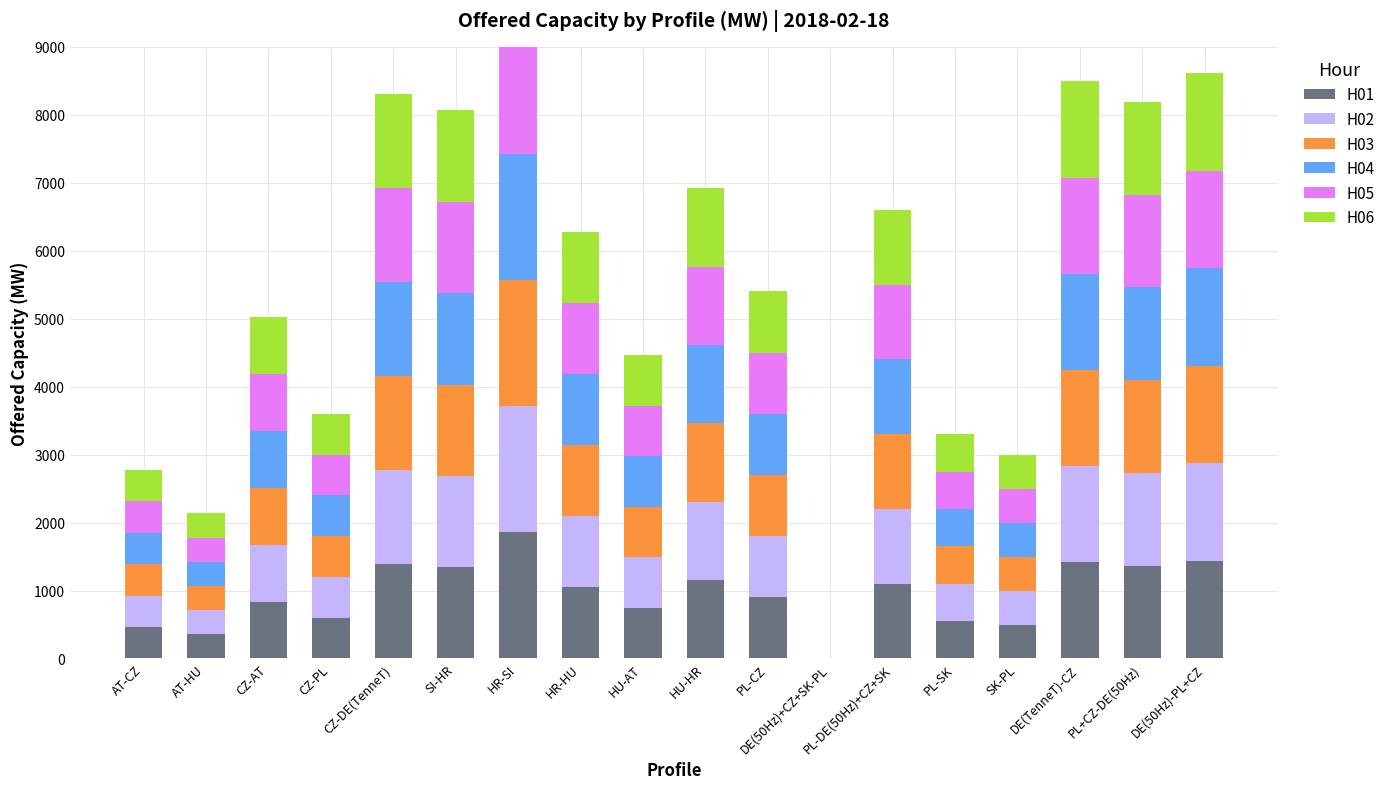

At PL+CZ-DE(50Hz), list the series in order from largest to smallest.

H01, H02, H03, H04, H05, H06